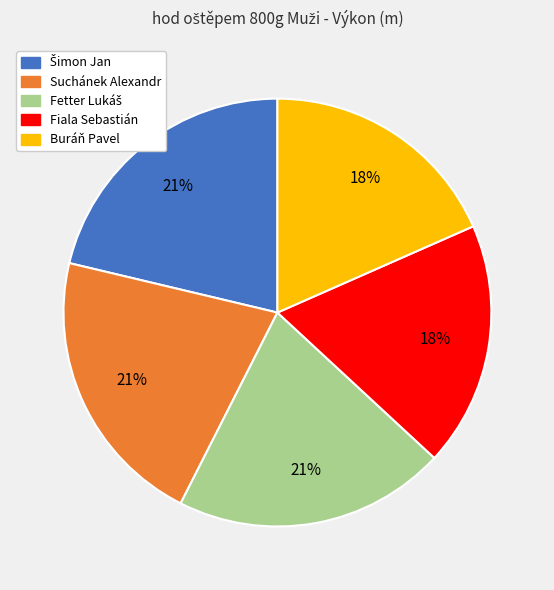

To the nearest percent, what is the difference between the largest and smallest slice percentages?

3%